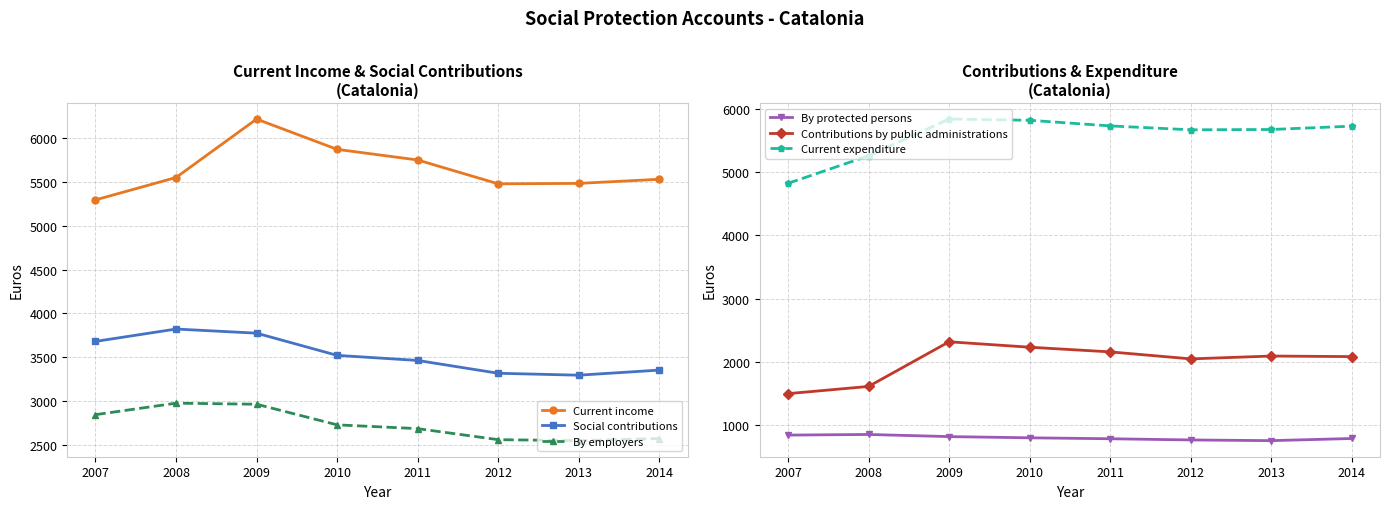

Does the chart display data point markers on the line(s)?

Yes